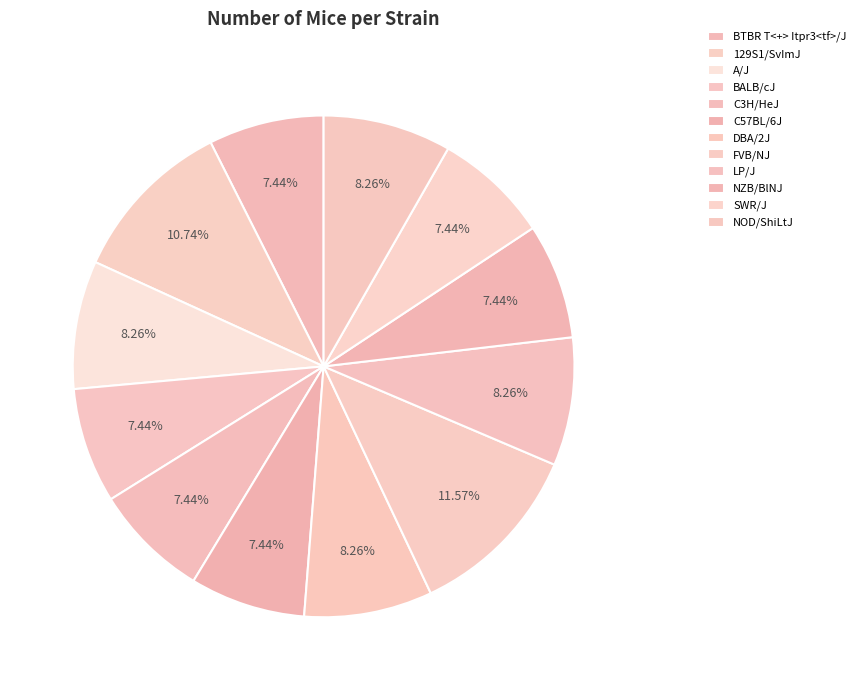

Is it true that C3H/HeJ is 7% of the pie?

True